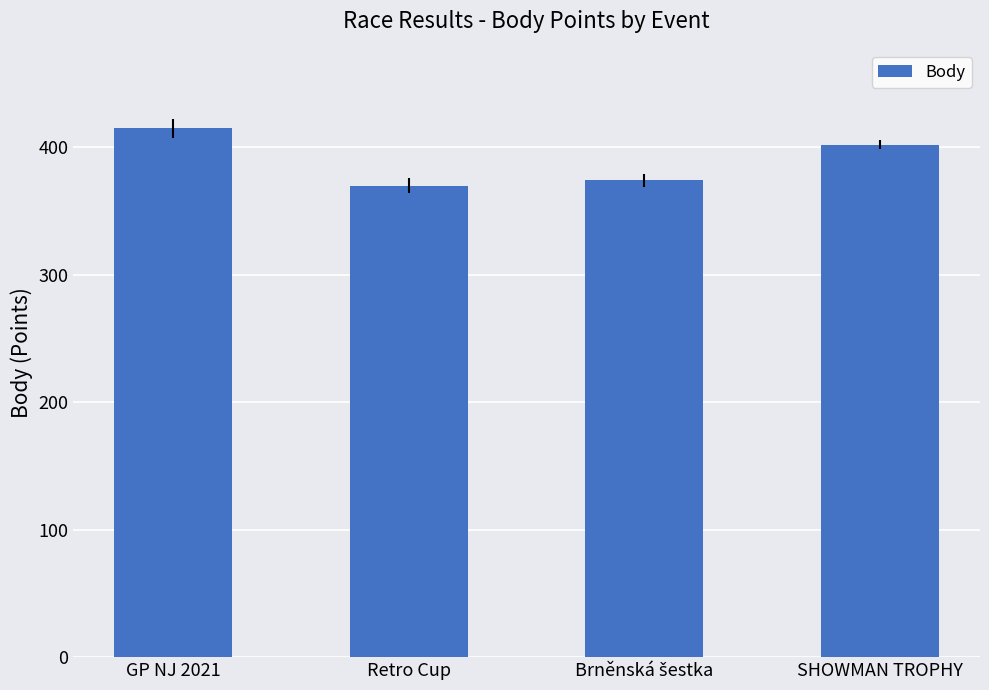

What is the label of the 4th bar from the left?

SHOWMAN TROPHY